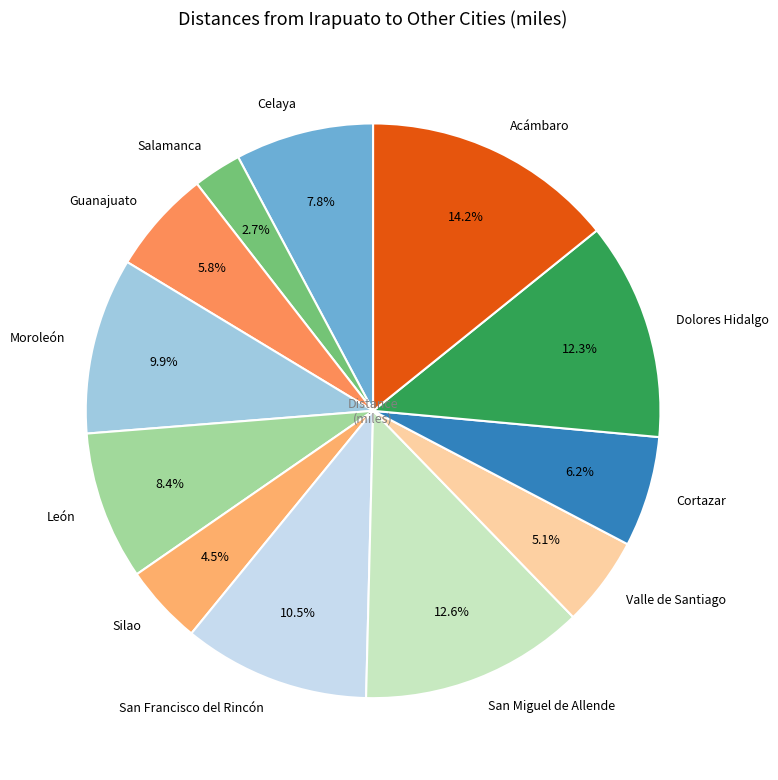

Which slice is the smallest?

Salamanca